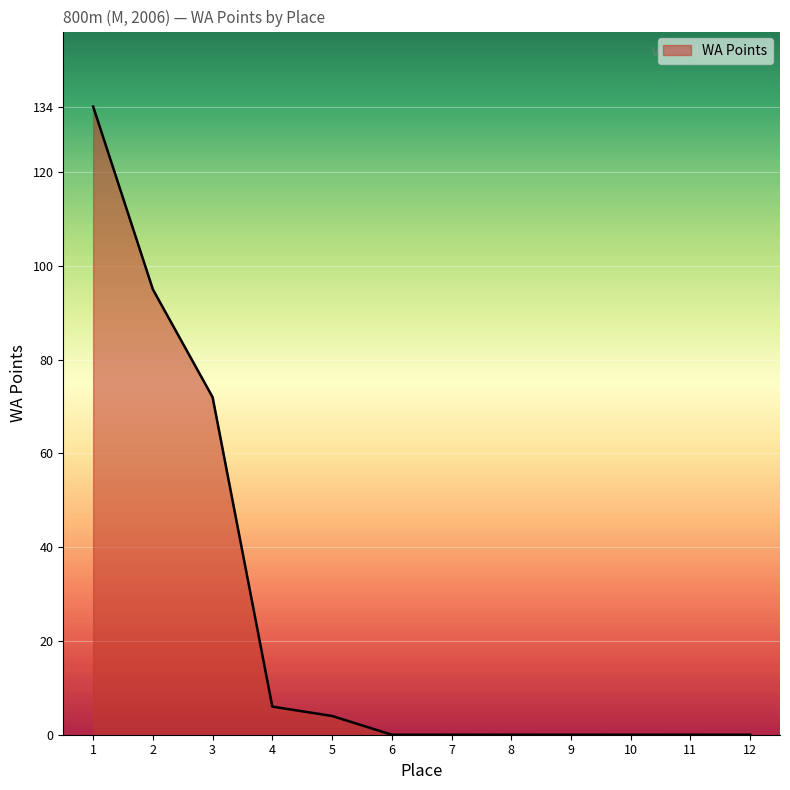

What is the change in value from 1 to 5?

-130